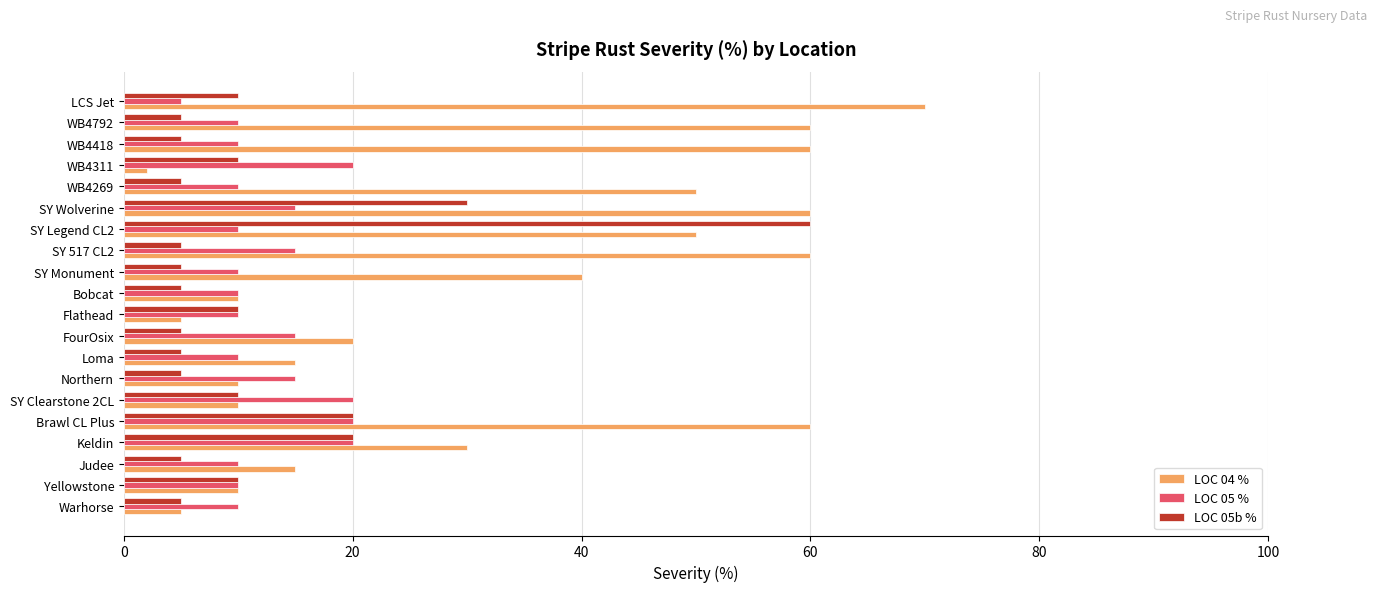

What is the total value across all series at WB4792?

75